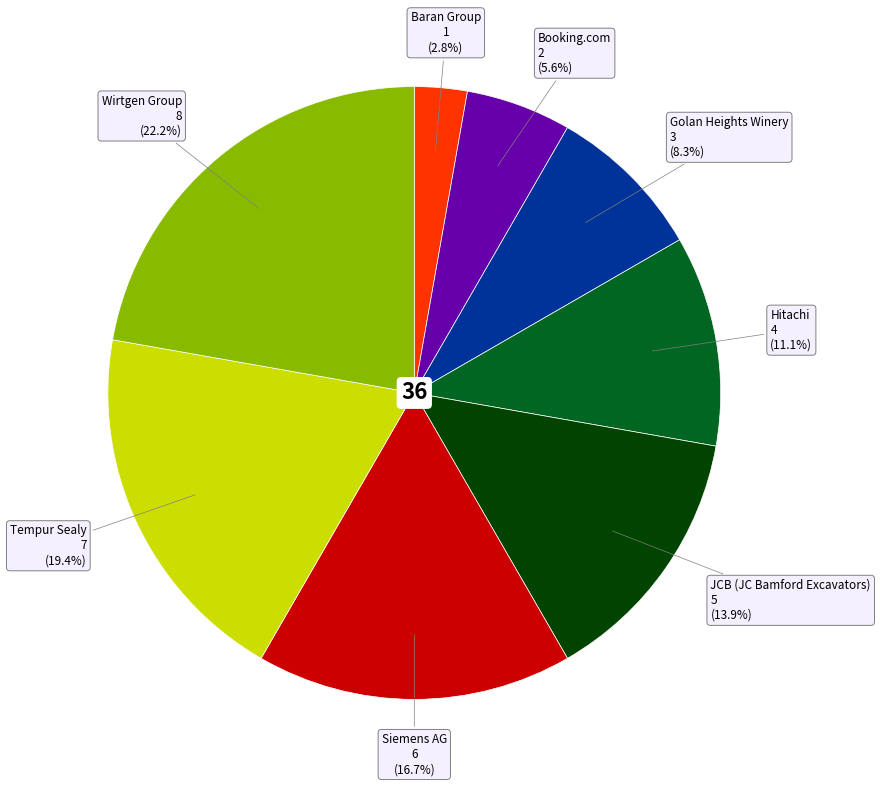

Is there a majority slice in this chart?

No